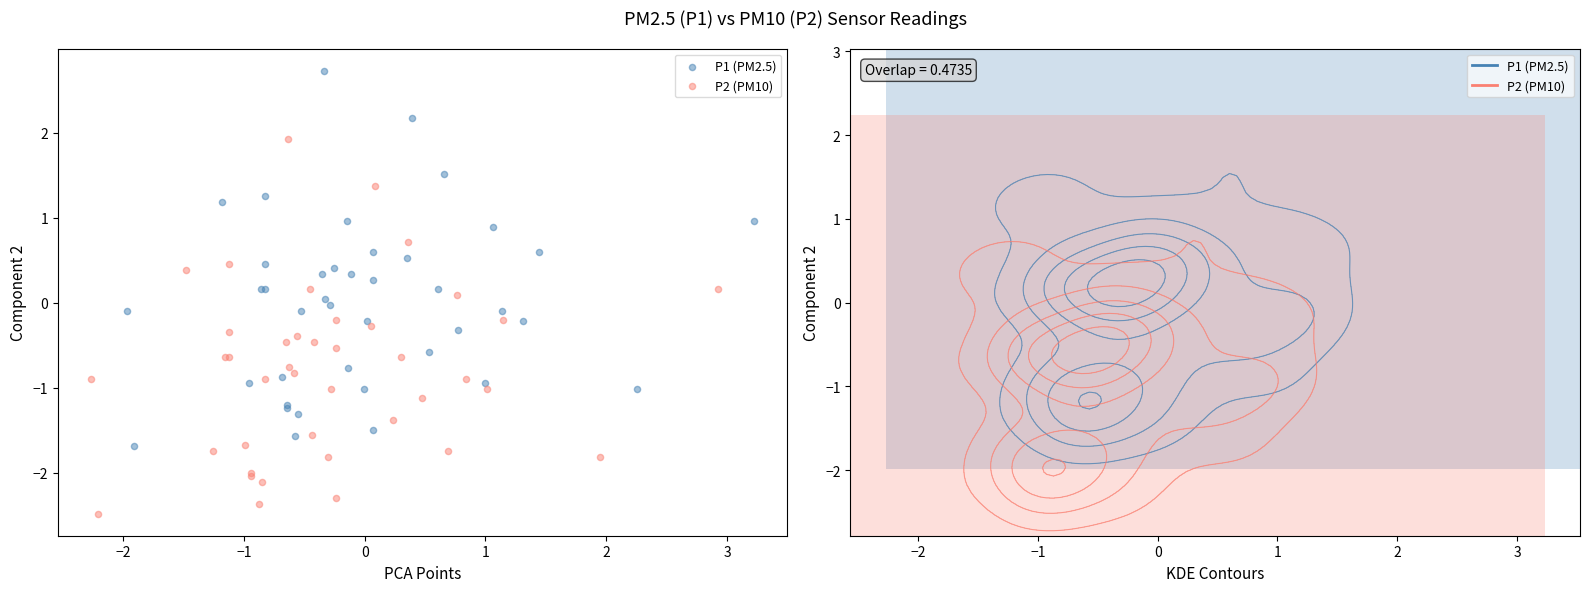

Which series contains the lowest Y value?

P2 (PM10)